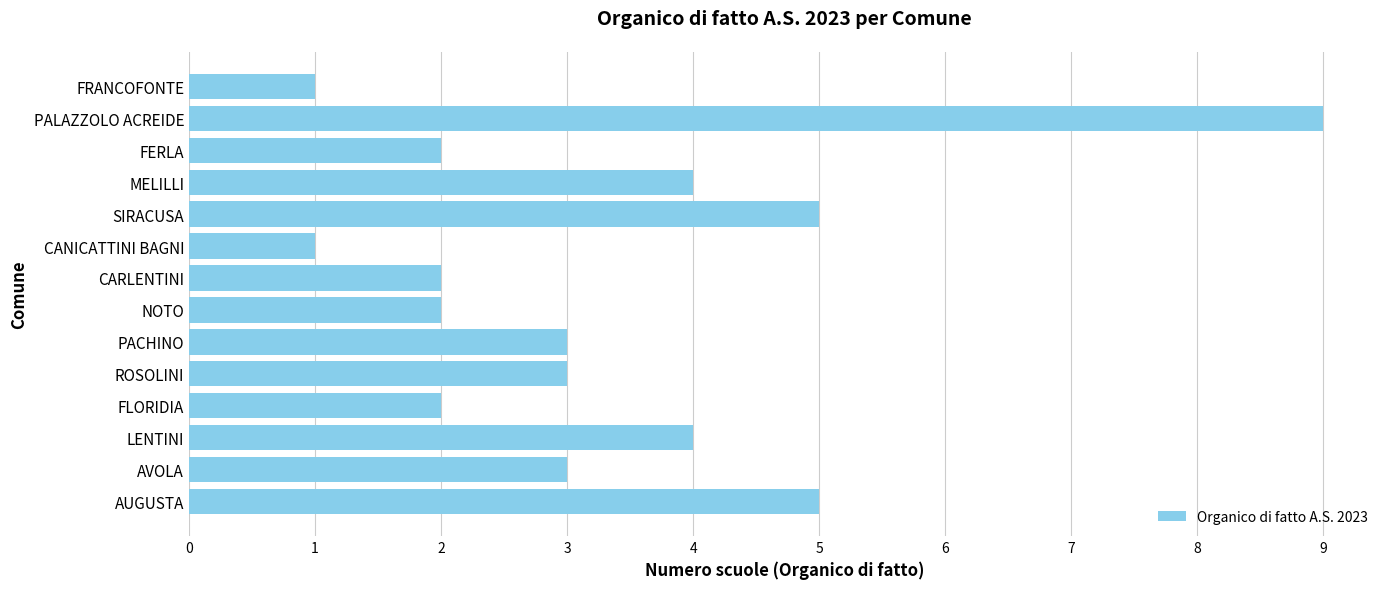

Count the number of data series in this chart.

1